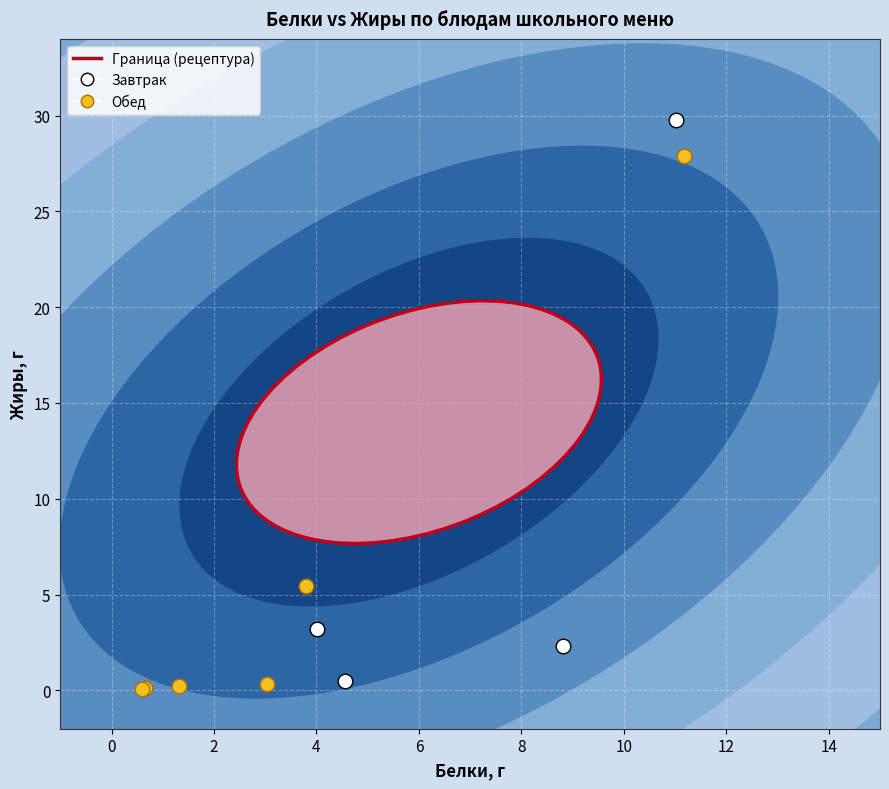

Which series reaches the maximum Y coordinate?

Завтрак